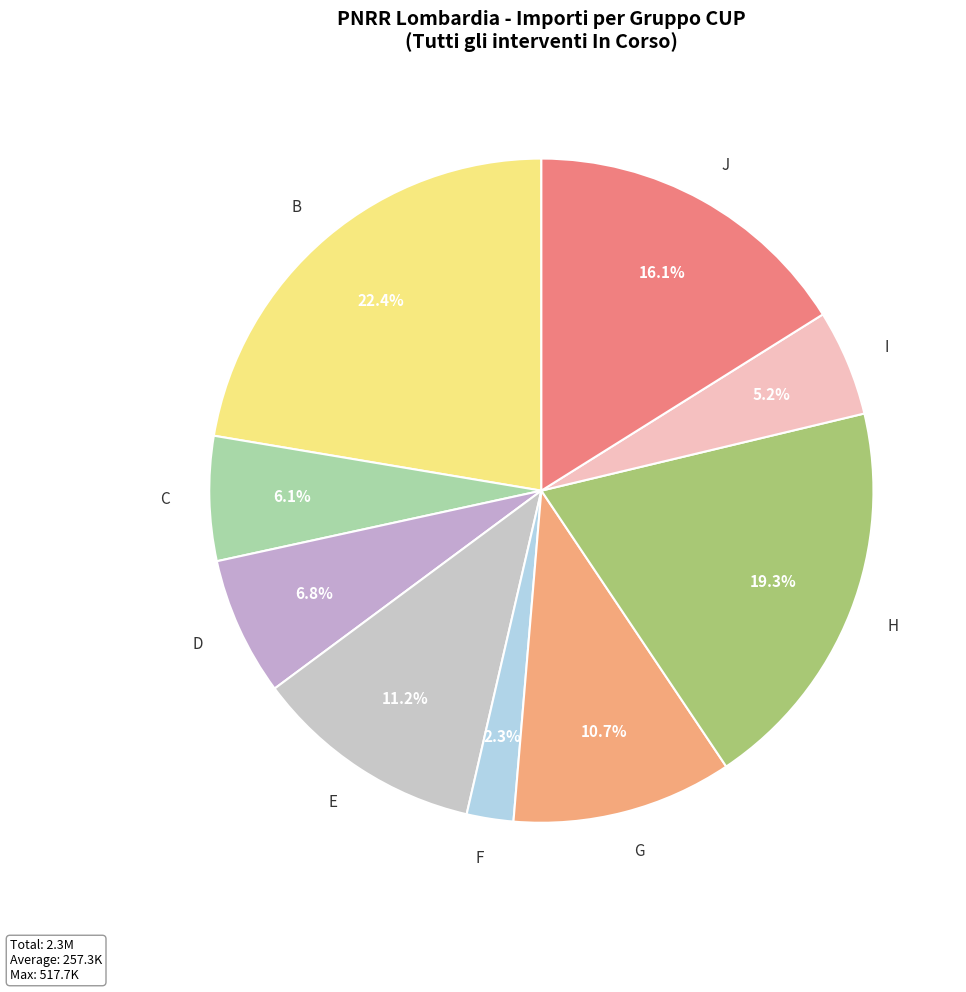

Between D and G, which is larger?

G